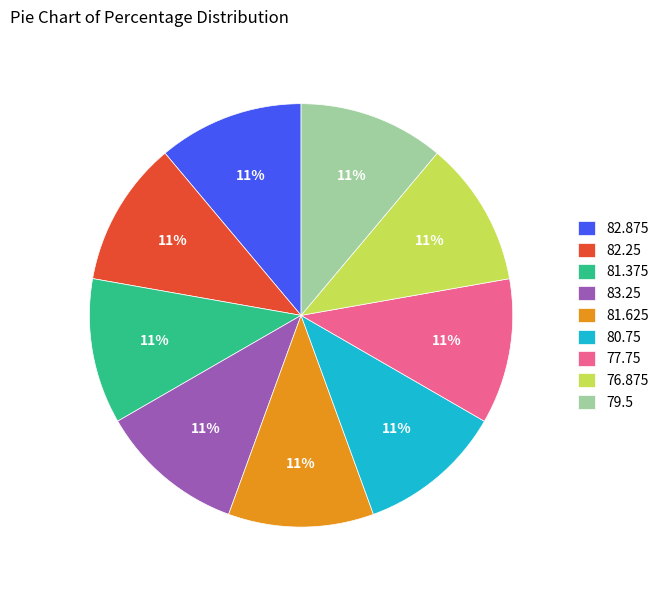

To the nearest percent, what percentage of the pie is 76.875?

11%